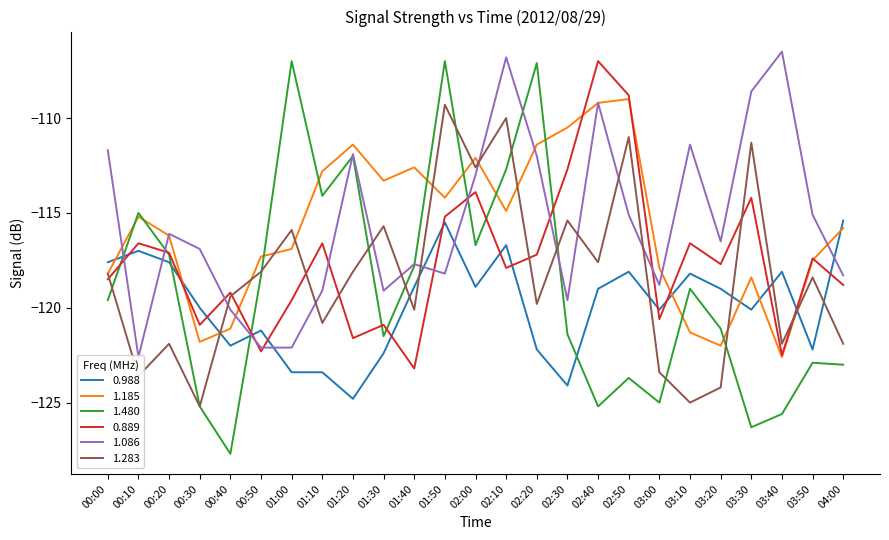

What is the difference between the maximum and minimum values in the 1.185 series?

13.6